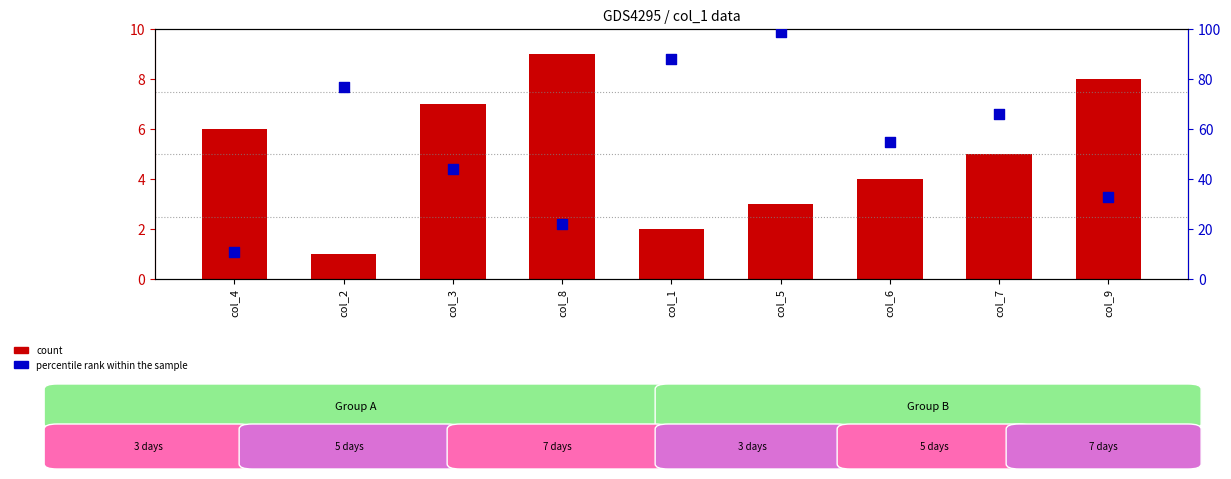

Which series reaches the minimum Y coordinate?

count